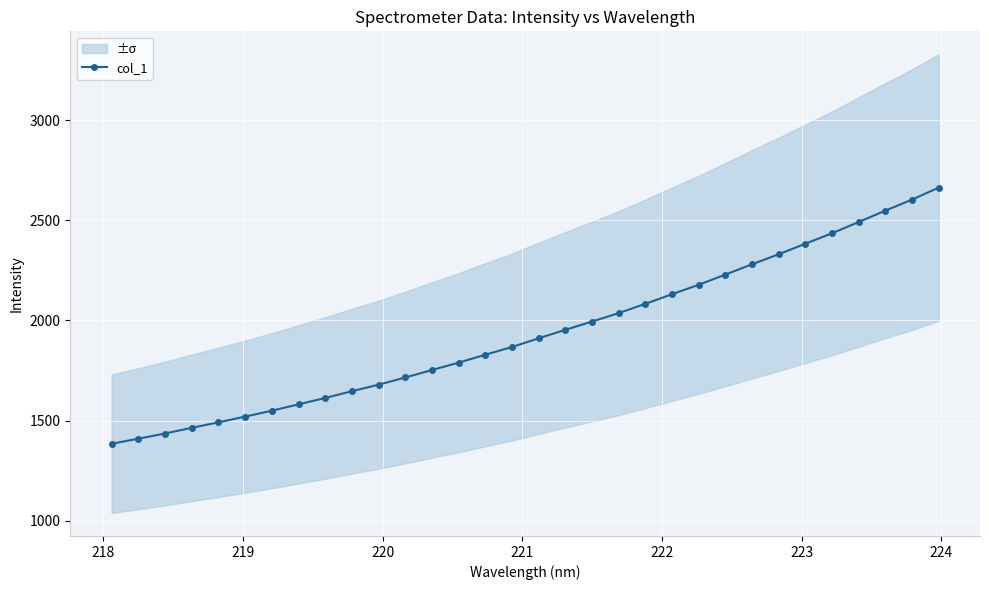

Reading left to right, list all the values displayed in this chart.

1384.1	1409.4	1435.2	1463.6	1491.1	1519.5	1549.3	1580.9	1612.8	1646.6	1679.2	1715.2	1752.4	1789.3	1828.8	1867.3	1910.9	1953.2	1994.5	2036.6	2083.1	2131.0	2178.1	2229.0	2280.4	2330.6	2383.0	2435.4	2491.4	2548.4	2603.3	2663.3